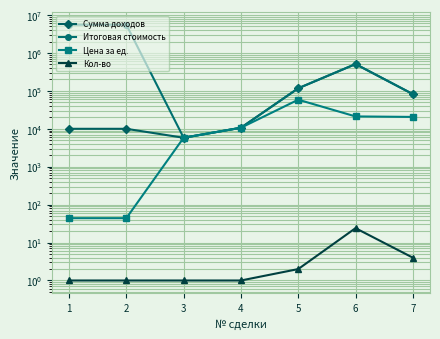

What is the minimum value for Итоговая стоимость?

5808